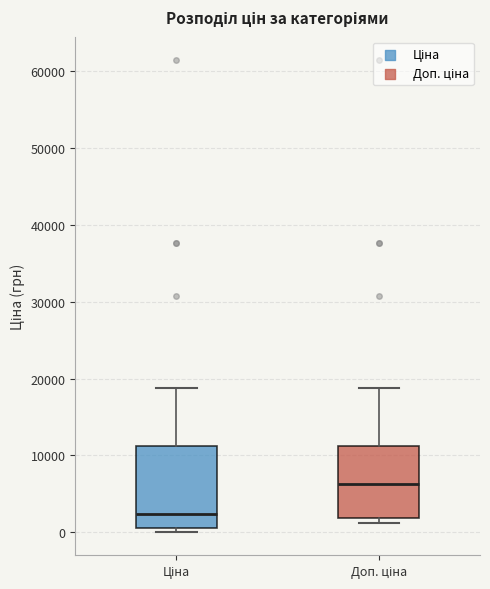

Comparing the boxes themselves (not the whiskers), which one is the tallest?

Ціна